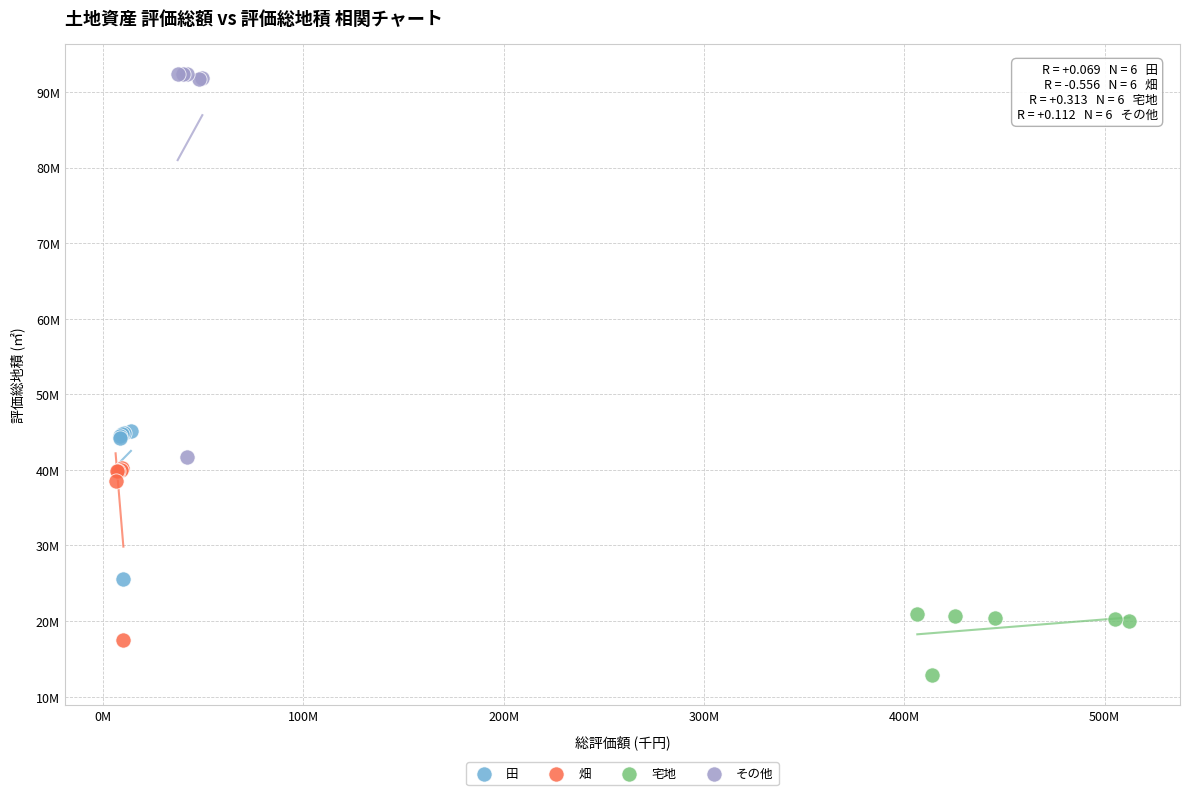

What are all the series names shown in the legend?

田, 畑, 宅地, その他